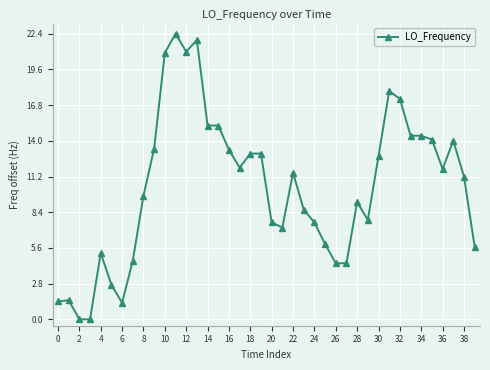

True or false: the data has more than 1 interior local peaks.

True